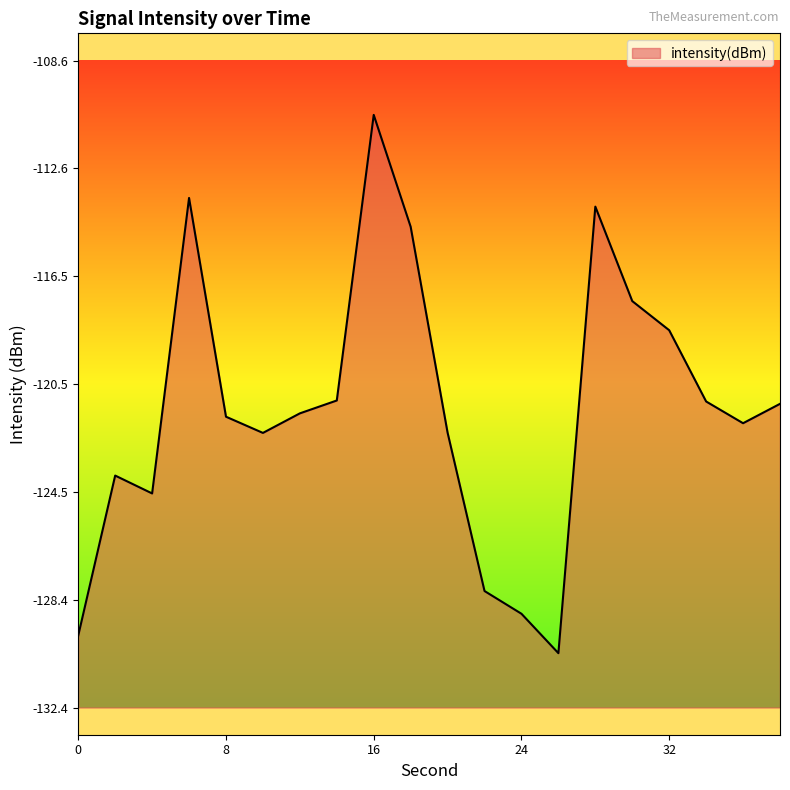

Rank the categories by value from lowest to highest.

26, 0, 24, 22, 4, 2, 10, 20, 36, 8, 12, 38, 34, 14, 32, 30, 18, 28, 6, 16